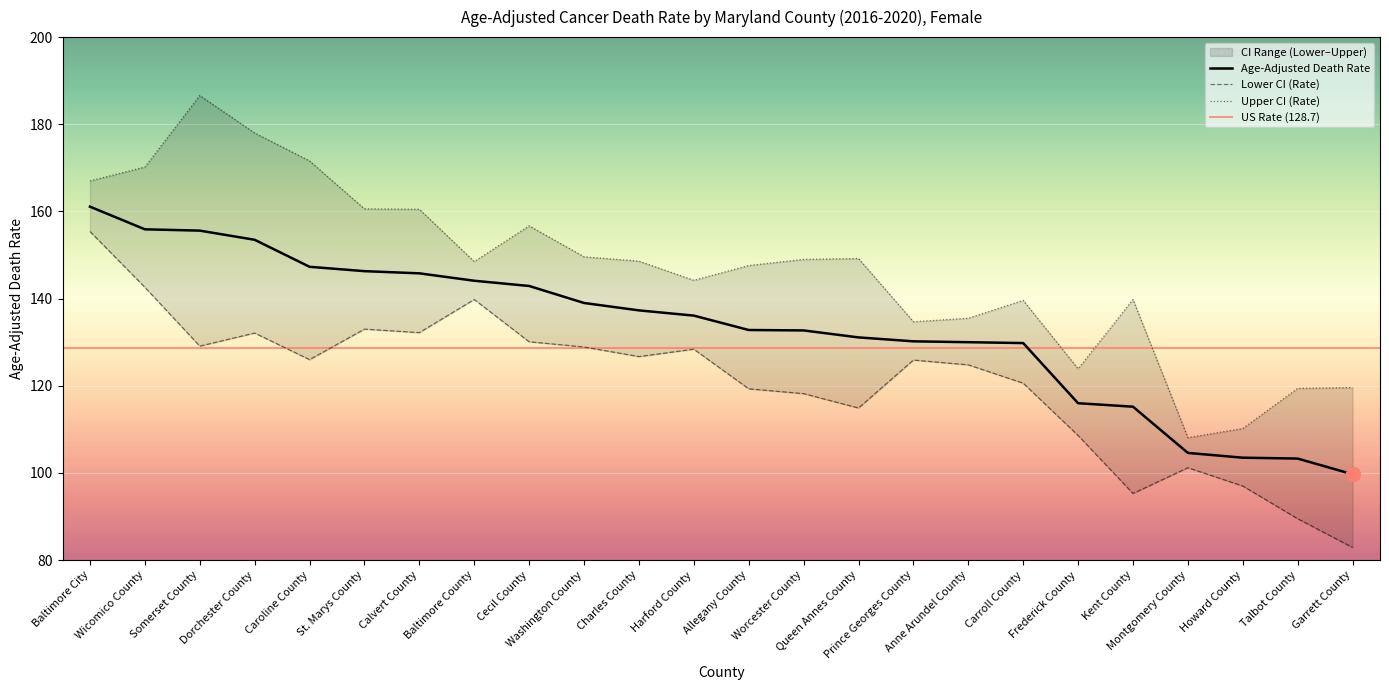

Between Baltimore City and Calvert County, which series saw the biggest shift?

Lower CI (Rate)